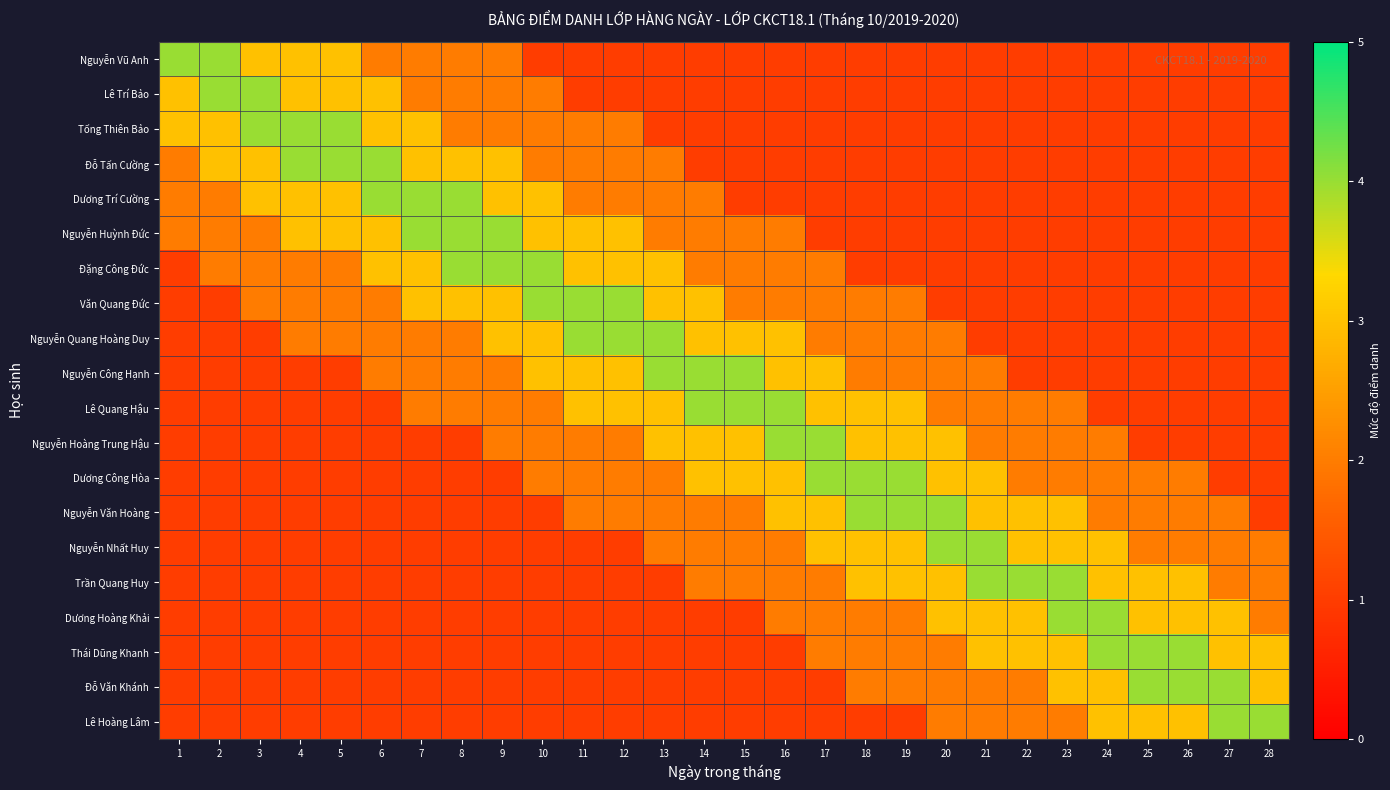

What is the total value across all series at 18?

40